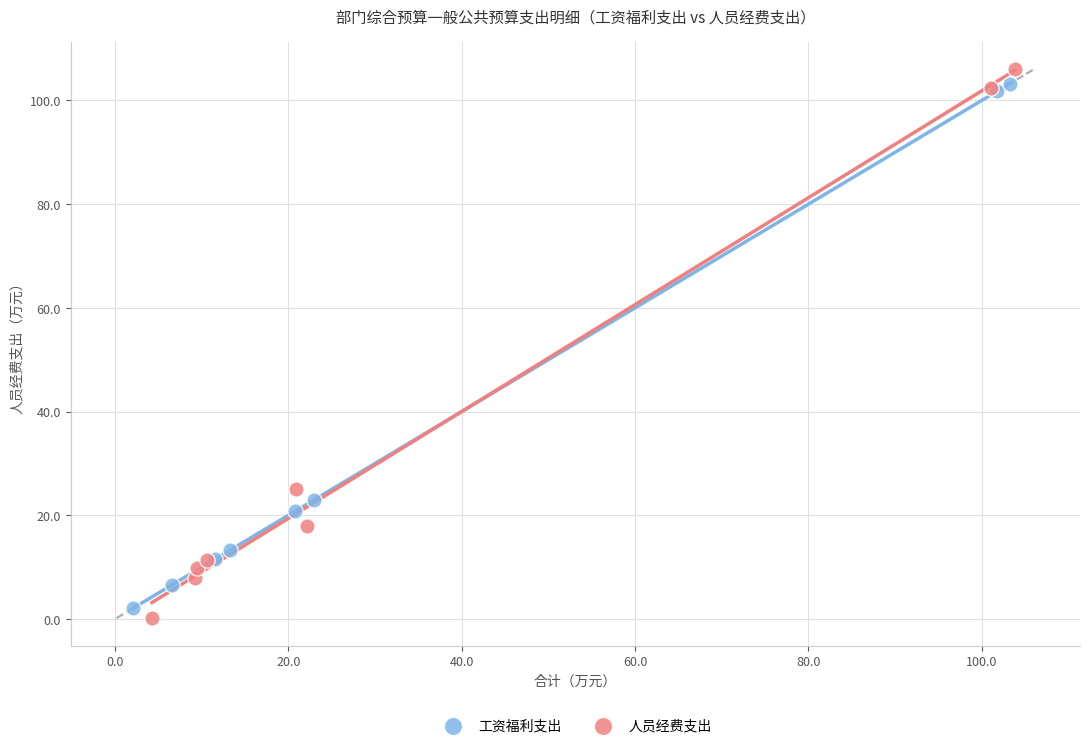

Which series has the largest Y range (max minus min)?

人员经费支出